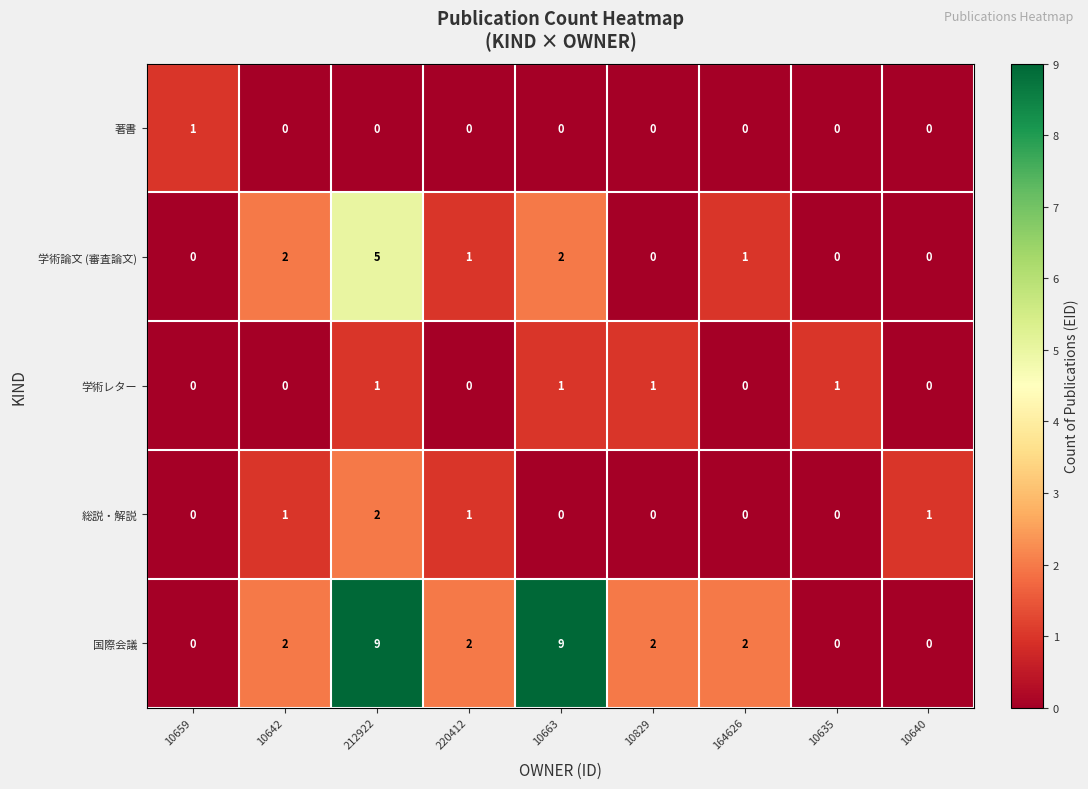

Which series has the largest range (max minus min)?

国際会議